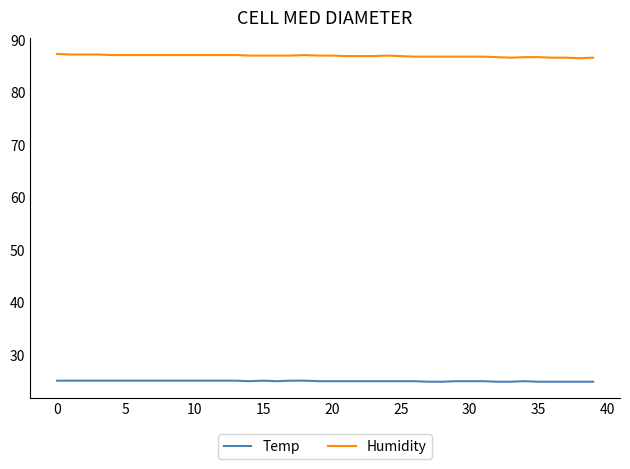

What is the minimum value for Humidity?

86.5